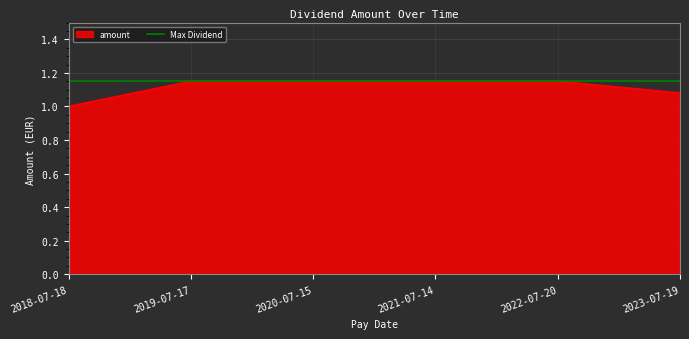

Reading left to right, list all the values displayed in this chart.

2018-07-18=1.0	2019-07-17=1.1	2020-07-15=1.1	2021-07-14=1.1	2022-07-20=1.1	2023-07-19=1.1